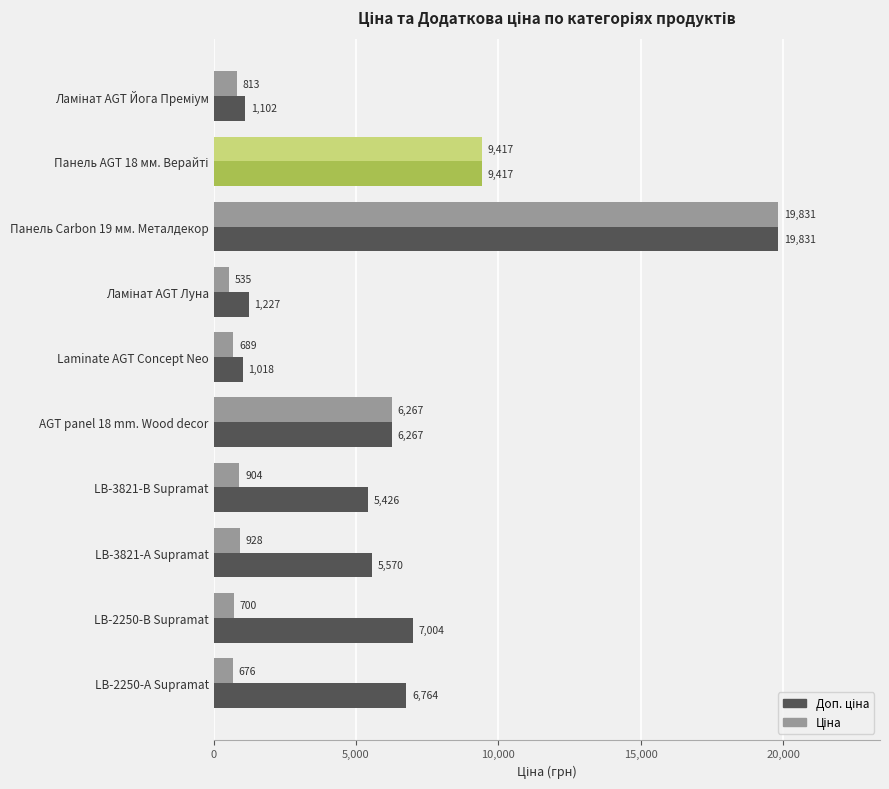

What is the difference between the highest and lowest values at LB-2250-А Supramat?

6088.0